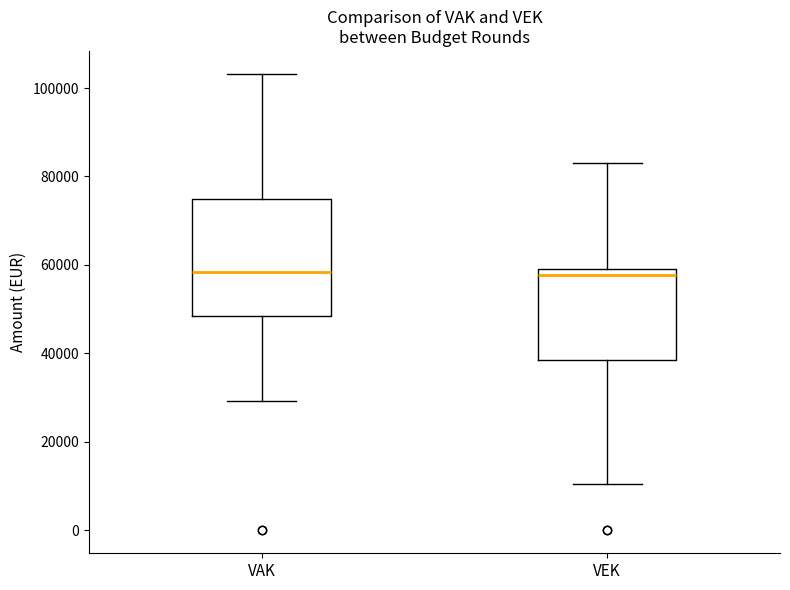

Where does the upper whisker of the box for VEK end on the y-axis? The values are not printed on the chart, so give them approximately, as read against the axis.

84000